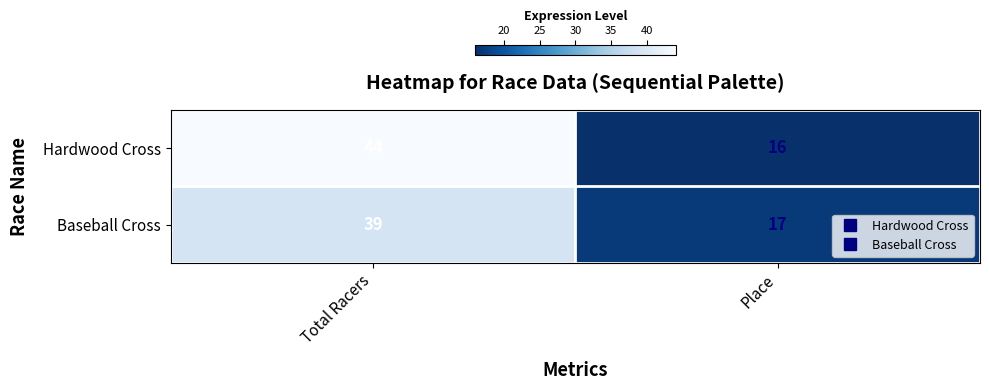

List the labels in order of Hardwood Cross value, largest first.

Total Racers, Place